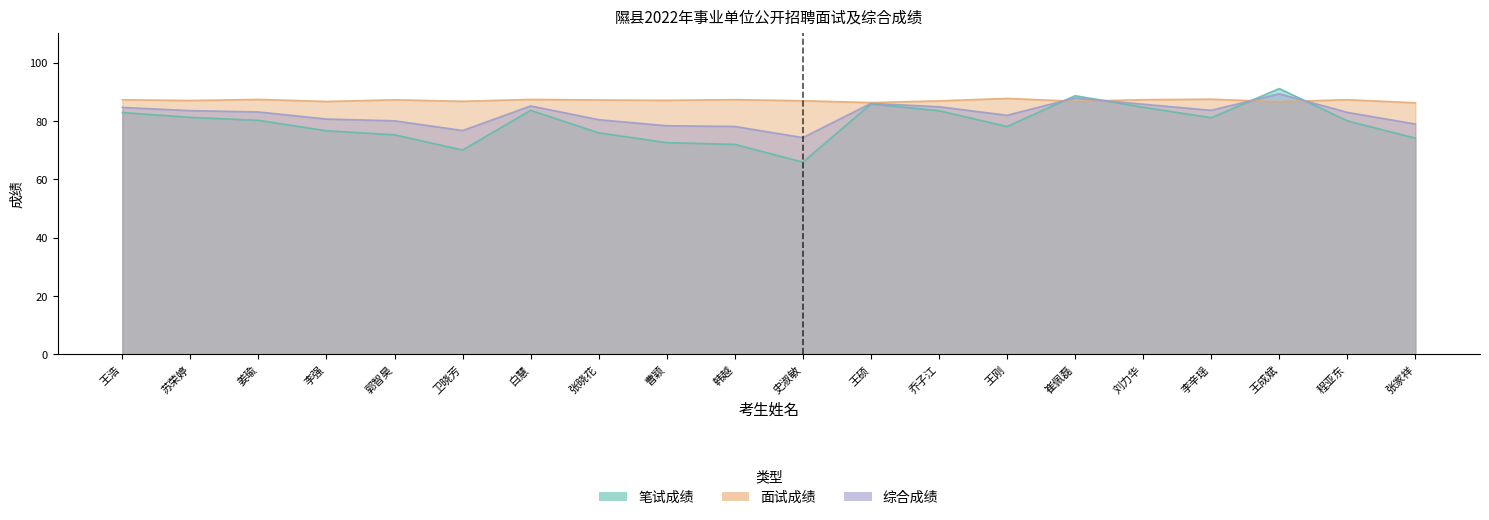

Reading left to right, transcribe all the data shown in this chart.

笔试成绩: 82.9	81.2	80.2	76.6	75.3	70.0	83.7	75.9	72.6	72.0	65.9	85.8	83.5	78.1	88.7	84.7	81.1	91.1	80.0	74.1
面试成绩: 87.3	87.0	87.4	86.7	87.2	86.7	87.4	87.2	87.1	87.3	86.9	86.3	86.9	87.7	86.7	87.3	87.5	86.6	87.3	86.2
综合成绩: 84.6	83.5	83.1	80.7	80.1	76.7	85.1	80.4	78.4	78.1	74.3	86.0	84.9	81.9	87.9	85.7	83.7	89.3	82.9	78.9